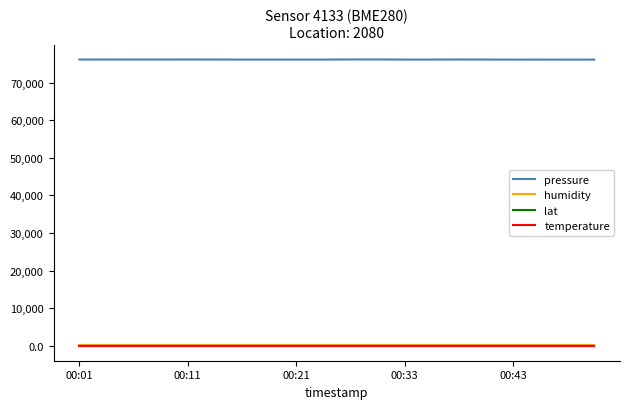

What is the greatest value displayed?

76182.4